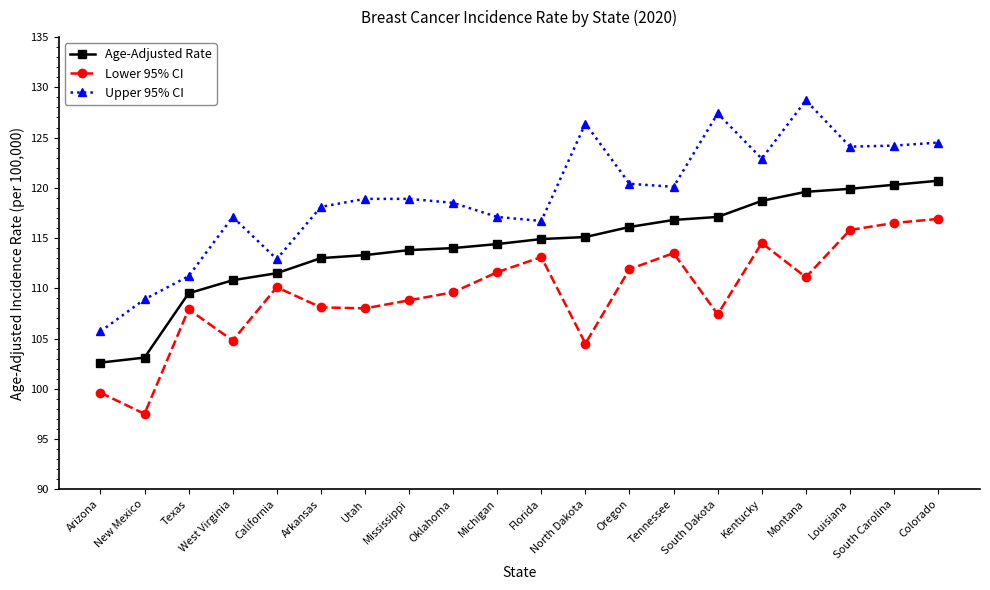

What value does the Lower 95% CI series have at Texas?

107.9